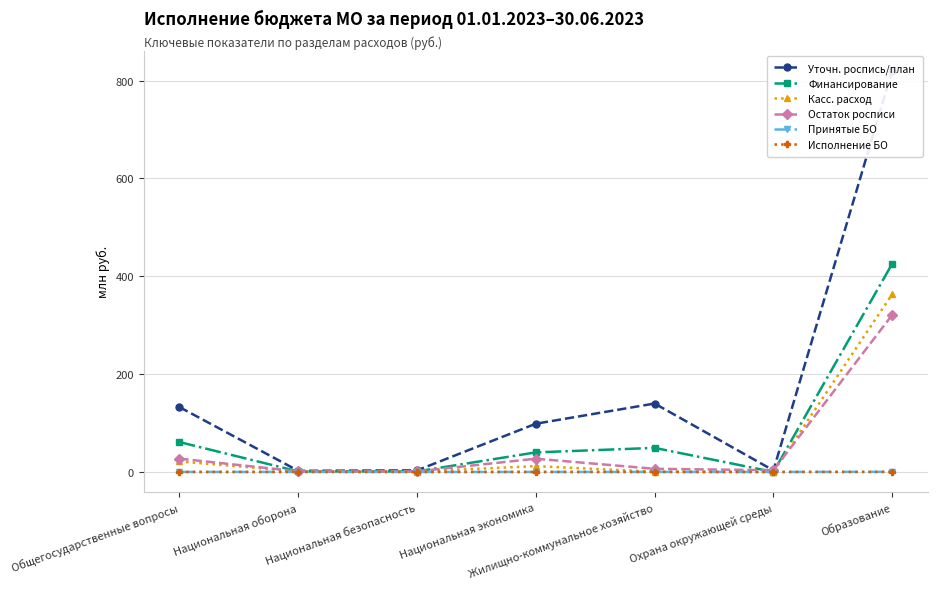

What is the label of the 2nd point from the left?

Национальная оборона